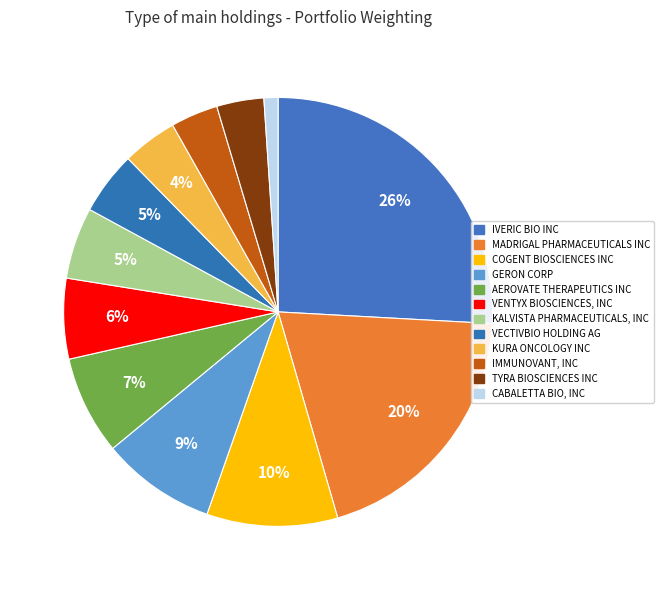

To the nearest percent, what is the combined percentage of KURA ONCOLOGY INC and CABALETTA BIO, INC?

5%